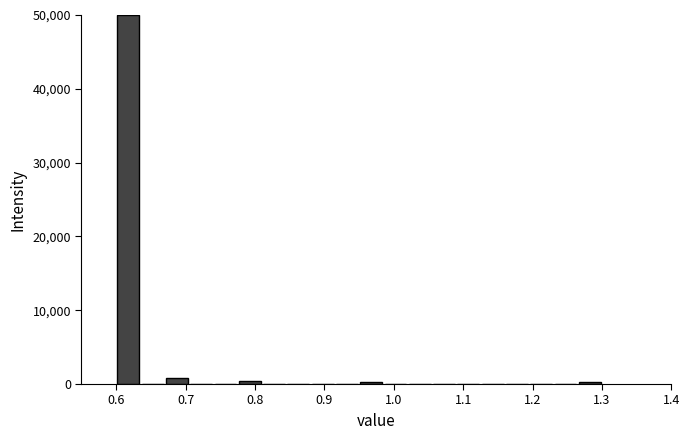

Read against the x-axis, roughly where is the centre of the tallest bar?

0.62